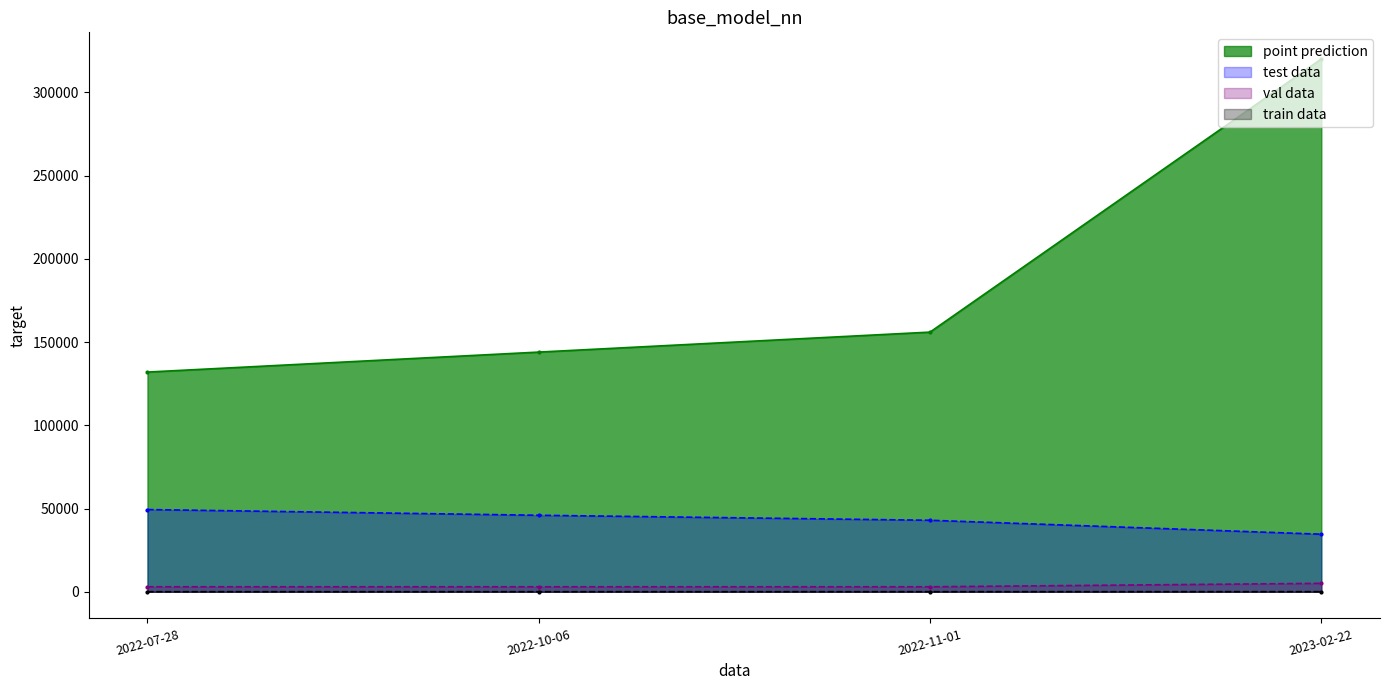

At which category is the sum across all series the highest?

2023-02-22